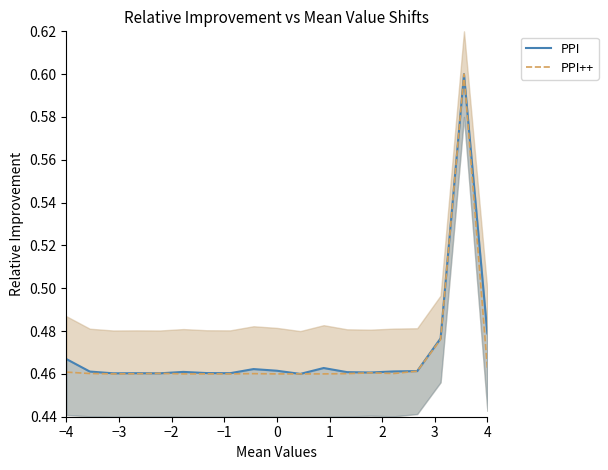

What is the highest value of the PPI++ series?

0.6